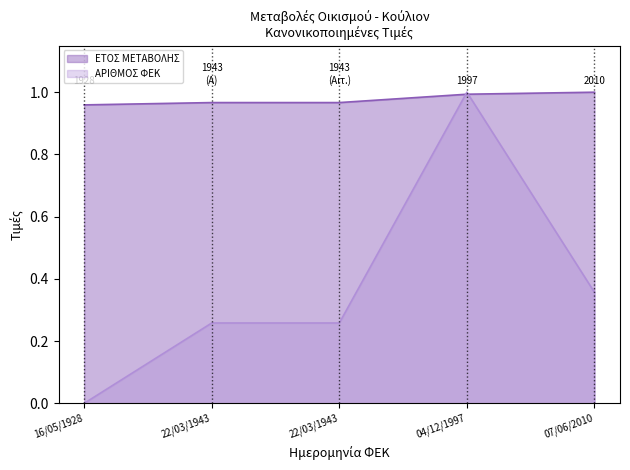

What is the sum of the ΑΡΙΘΜΟΣ ΦΕΚ values at 07/06/2010 and 04/12/1997?

1.4